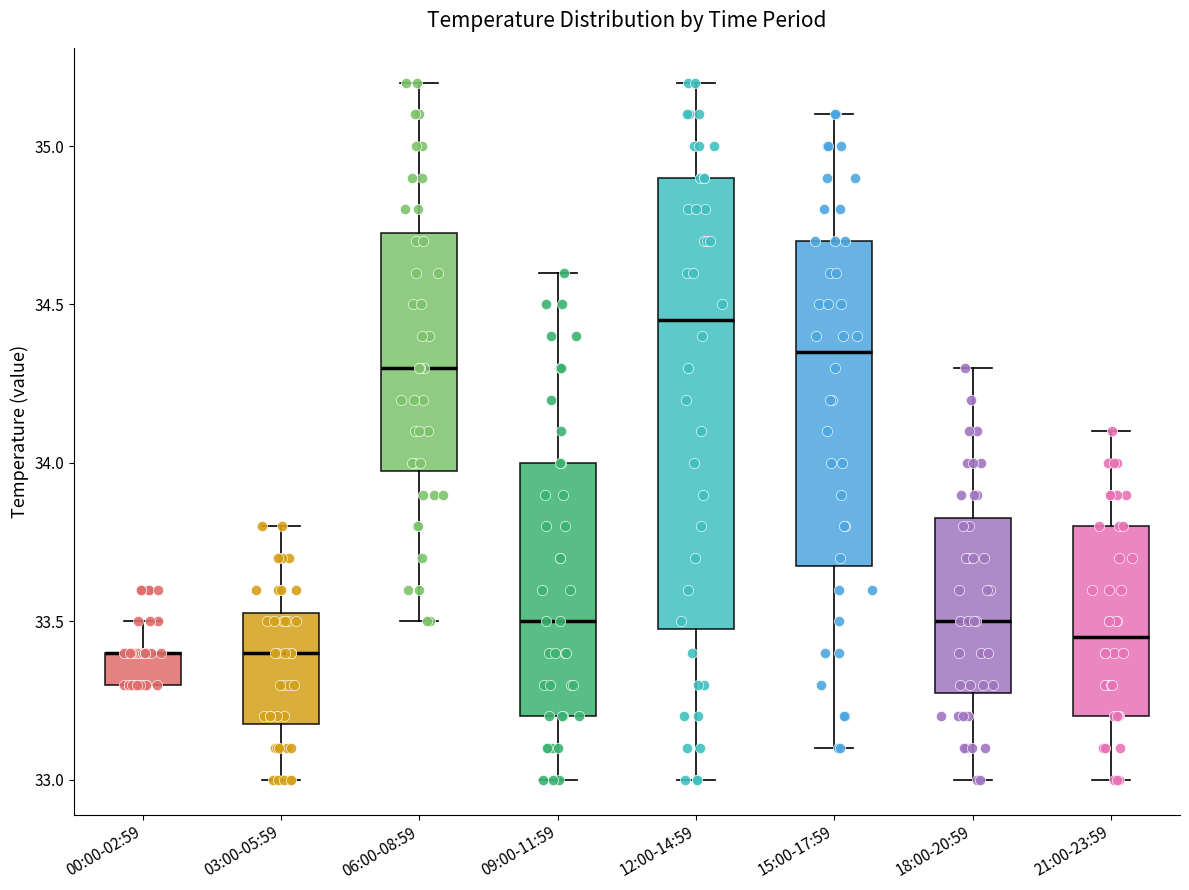

Reading left to right, read every box against the y-axis: the position of its median line, the range the box covers, and the ends of its whiskers. The values are not printed on the chart, so give them approximately, as read against the axis.

00:00-02:59: median 33.40 (drawn on the box's upper edge), box 33.30 to 33.40, whiskers 33.30 to 33.50
03:00-05:59: median 33.40, box 33.20 to 33.55, whiskers 33.00 to 33.80
06:00-08:59: median 34.30, box 34.00 to 34.75, whiskers 33.50 to 35.20
09:00-11:59: median 33.50, box 33.20 to 34.00, whiskers 33.00 to 34.60
12:00-14:59: median 34.45, box 33.50 to 34.90, whiskers 33.00 to 35.20
15:00-17:59: median 34.35, box 33.70 to 34.70, whiskers 33.10 to 35.10
18:00-20:59: median 33.50, box 33.30 to 33.85, whiskers 33.00 to 34.30
21:00-23:59: median 33.45, box 33.20 to 33.80, whiskers 33.00 to 34.10